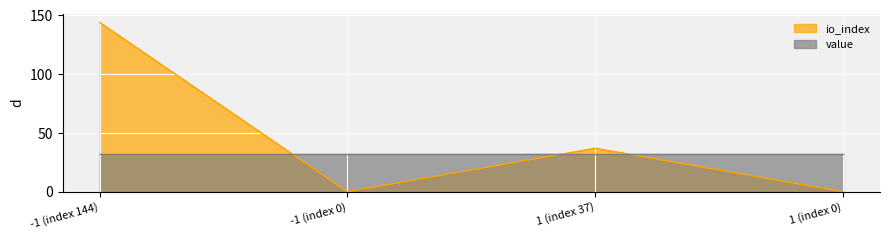

How many values are below 37?

2